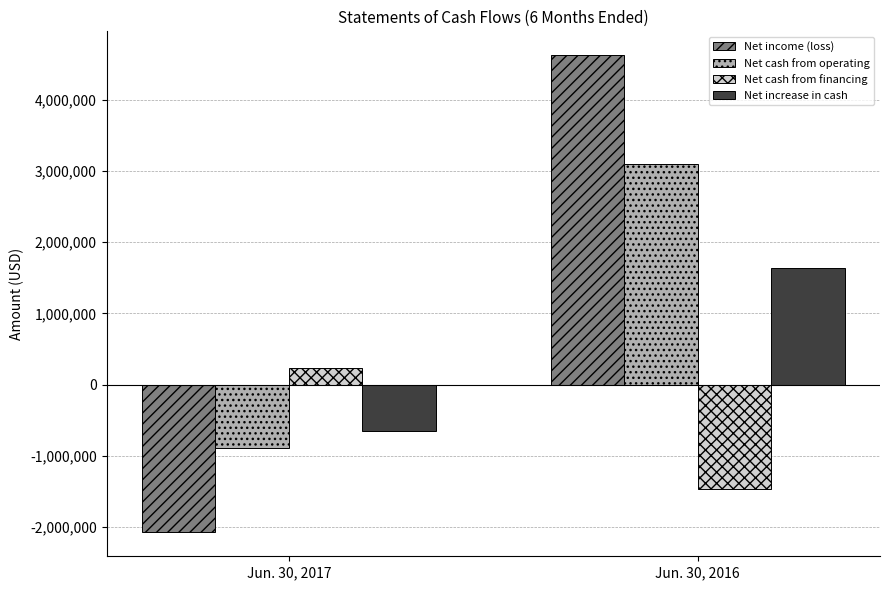

At how many categories does at least one series exceed 4142433?

1